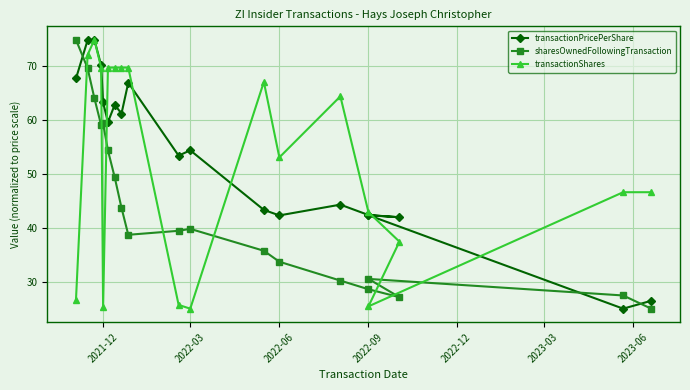

True or false: transactionShares has a value of 102.2 at 2023-06.

False